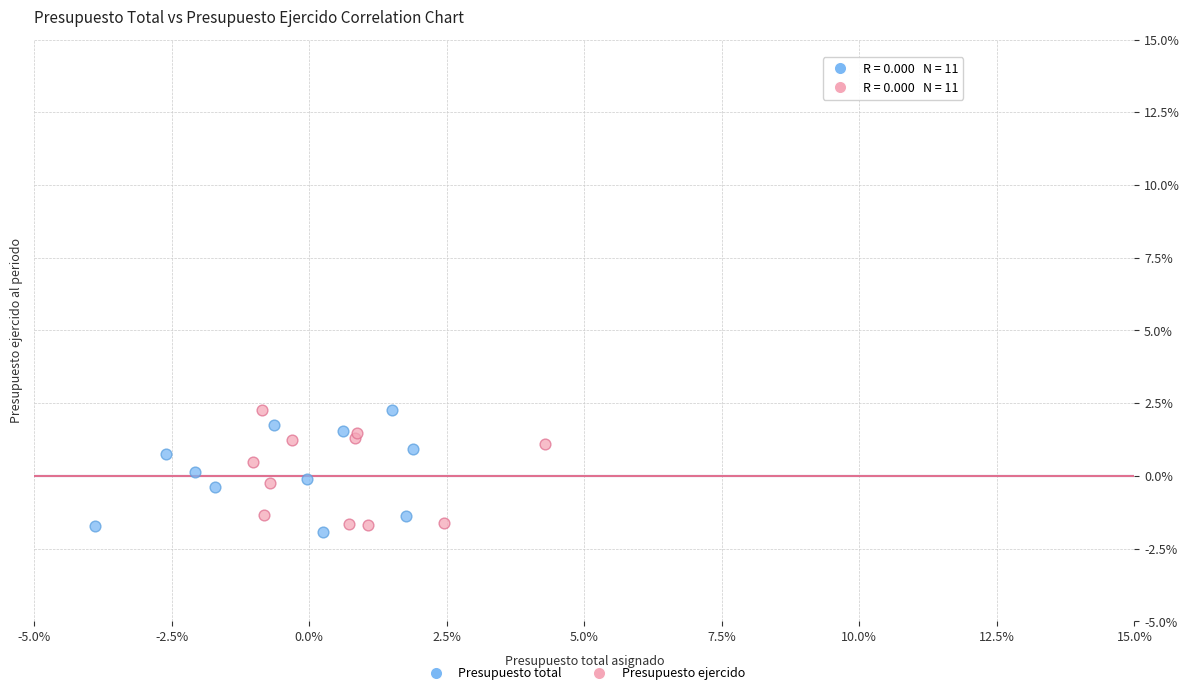

Which series has the largest Y range (max minus min)?

Presupuesto total